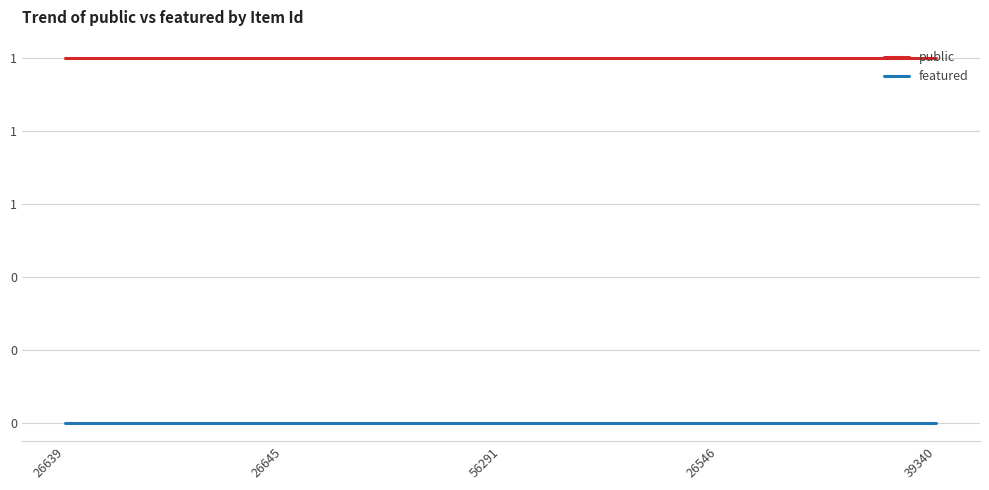

True or false: public and featured intersect in this chart.

False